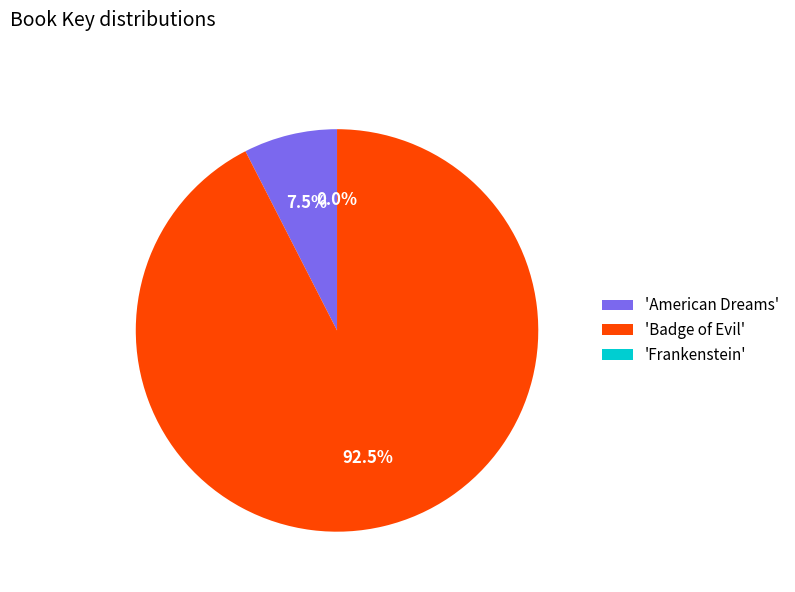

Approximately how many times larger is the value at 'Badge of Evil' compared to 'American Dreams'?

12.3